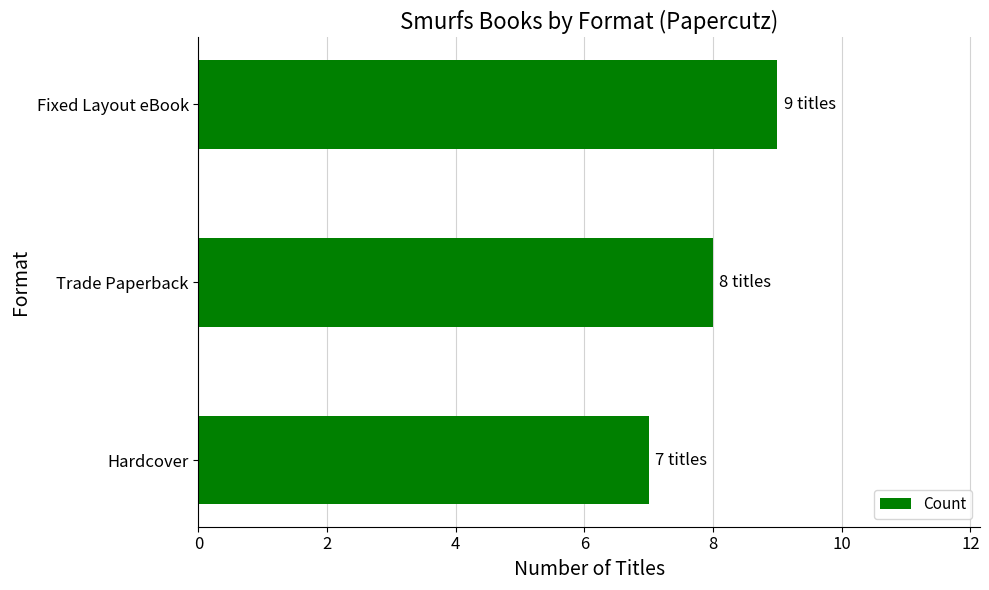

Count the number of categories in the chart.

3